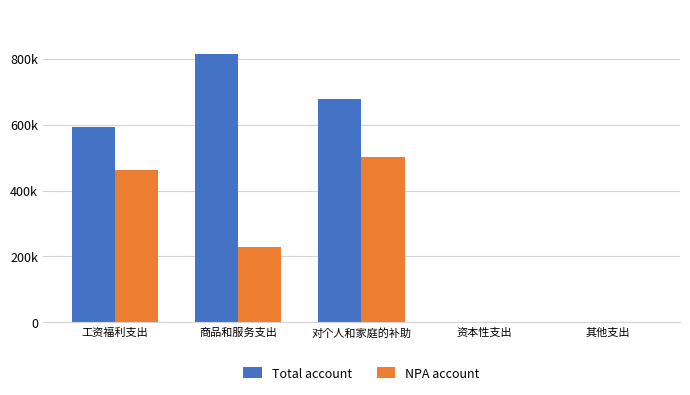

What is the sum of the NPA account values at 工资福利支出 and 资本性支出?

463368.7